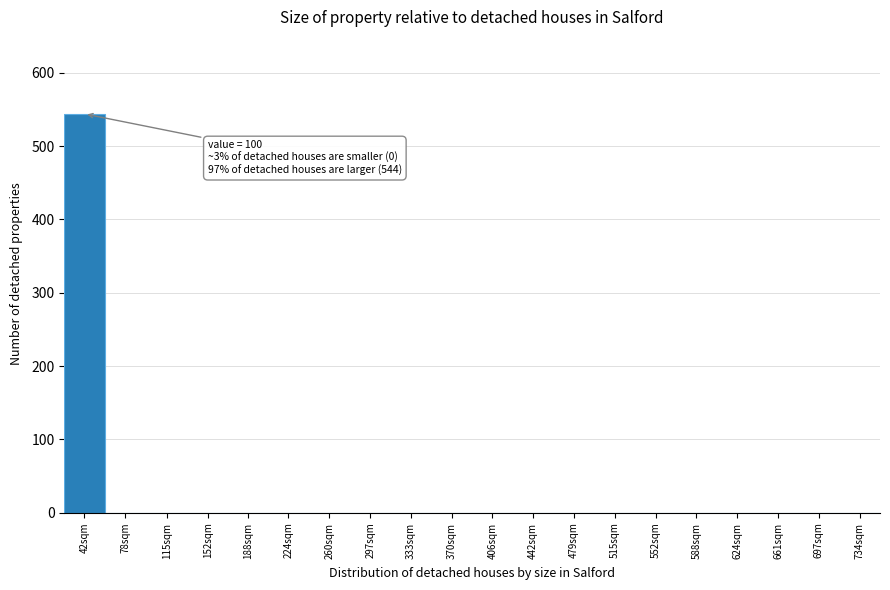

Reading left to right, list all the values displayed in this chart.

42sqm=544	78sqm=0	115sqm=0	152sqm=0	188sqm=0	224sqm=0	260sqm=0	297sqm=0	333sqm=0	370sqm=0	406sqm=0	442sqm=0	479sqm=0	515sqm=0	552sqm=0	588sqm=0	624sqm=0	661sqm=0	697sqm=0	734sqm=0